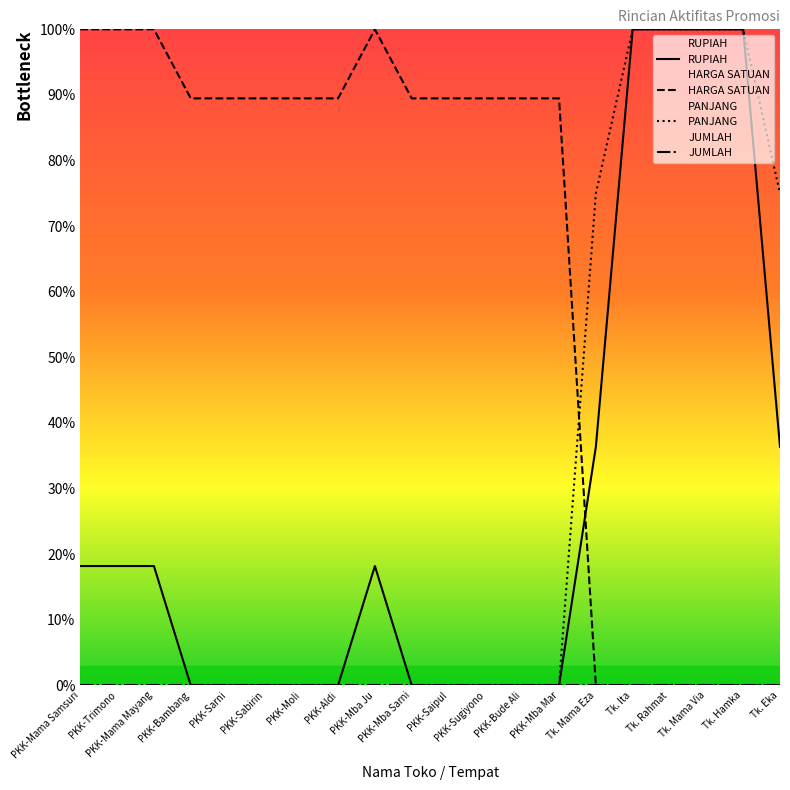

True or false: RUPIAH and JUMLAH intersect in this chart.

False